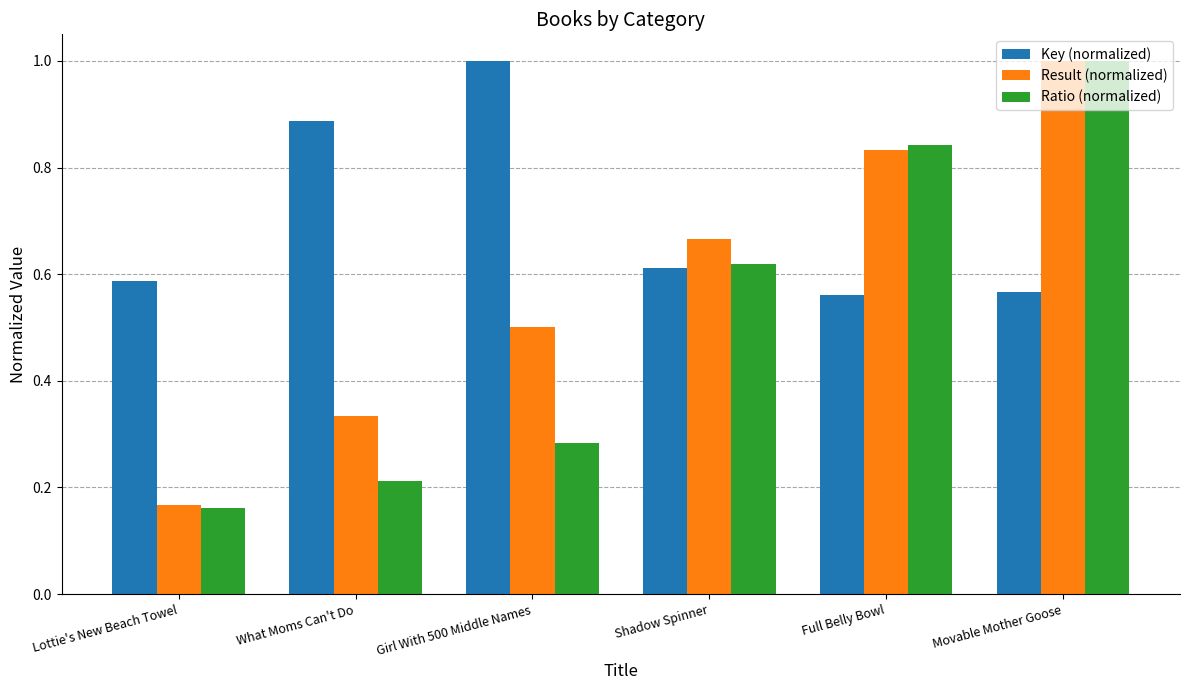

List the series in order of their overall mean, lowest first.

Ratio (normalized), Result (normalized), Key (normalized)